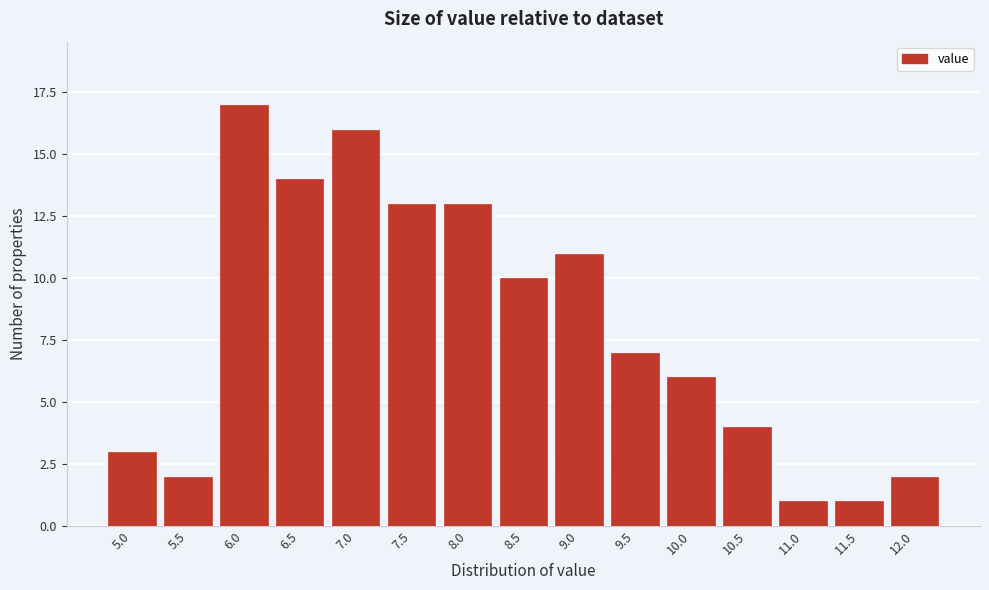

Reading left to right, what are all the values shown in this chart?

3	2	17	14	16	13	13	10	11	7	6	4	1	1	2